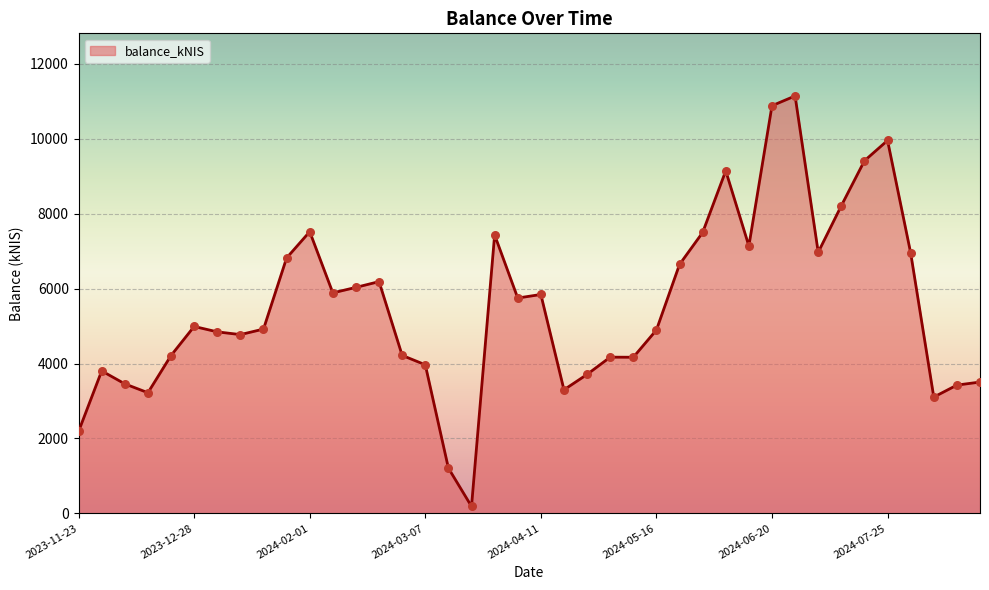

What is the difference between the maximum and minimum values?

10955.9